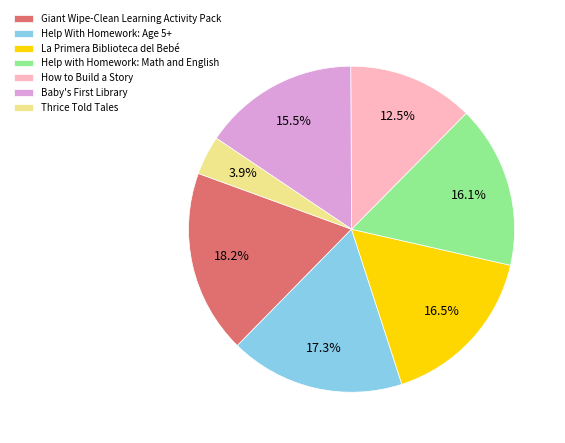

Is How to Build a Story the majority of the pie?

No